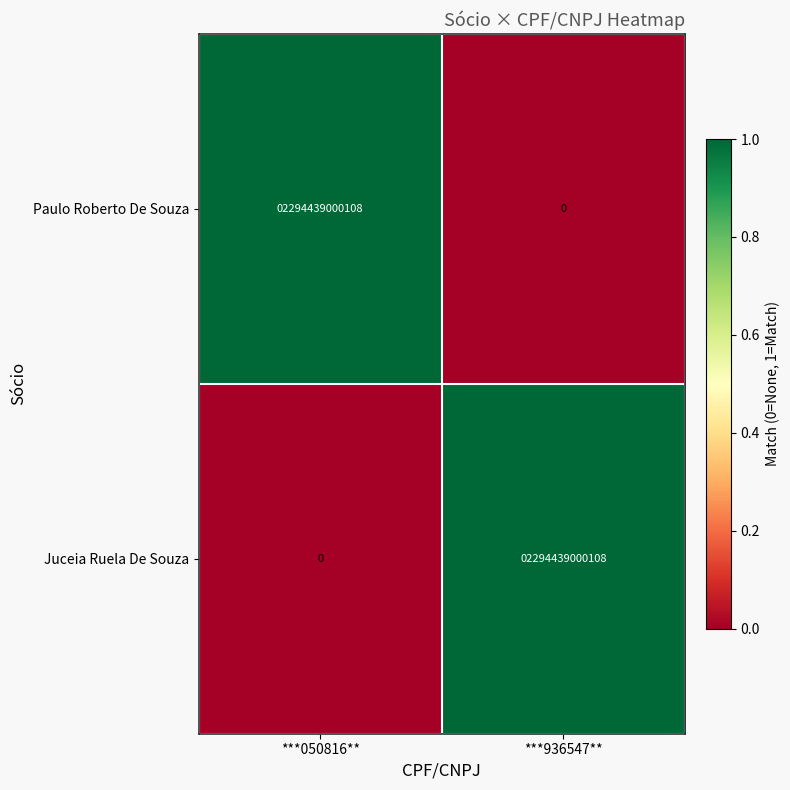

What value does the Paulo Roberto De Souza series have at ***050816**, to the nearest 100?

2294439000100